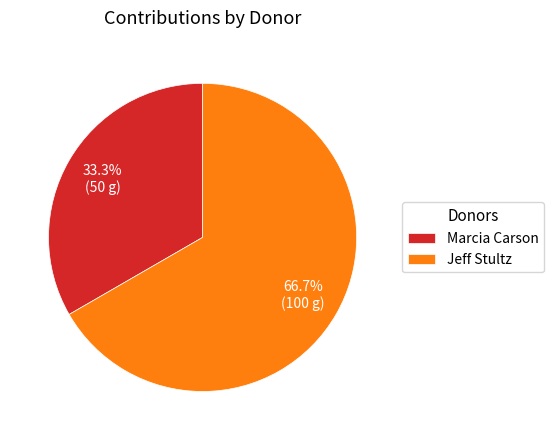

Do Marcia Carson and Jeff Stultz together represent more than half of the pie?

Yes